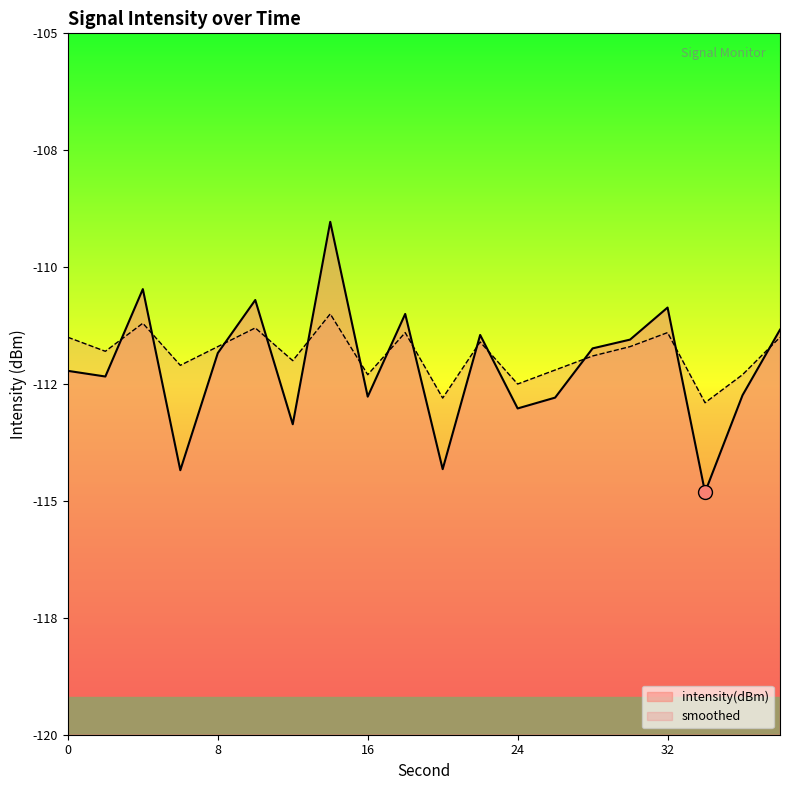

What is the value of the smoothed point at the 16th from the left?

-111.7